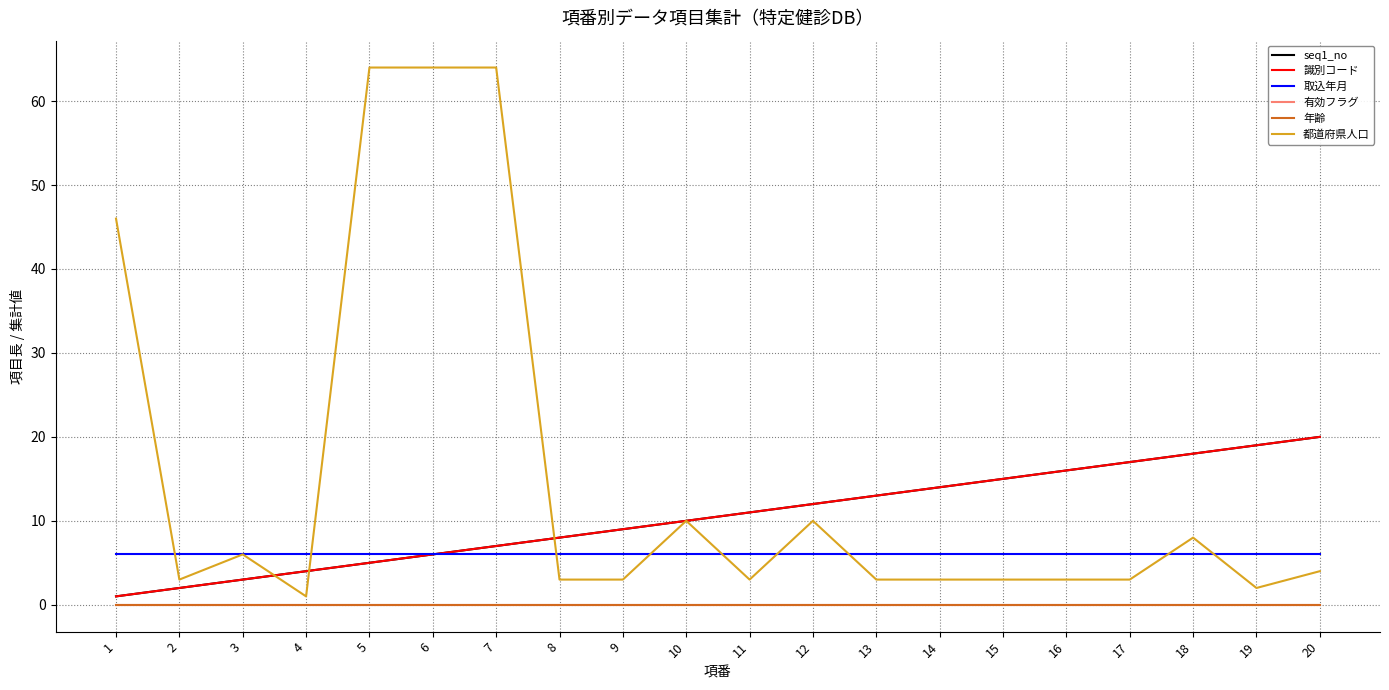

Reading right to left, list all the values displayed in this chart.

seq1_no: 20=20	19=19	18=18	17=17	16=16	15=15	14=14	13=13	12=12	11=11	10=10	9=9	8=8	7=7	6=6	5=5	4=4	3=3	2=2	1=1
識別コード: 20=20	19=19	18=18	17=17	16=16	15=15	14=14	13=13	12=12	11=11	10=10	9=9	8=8	7=7	6=6	5=5	4=4	3=3	2=2	1=1
取込年月: 20=6	19=6	18=6	17=6	16=6	15=6	14=6	13=6	12=6	11=6	10=6	9=6	8=6	7=6	6=6	5=6	4=6	3=6	2=6	1=6
有効フラグ: 20=0	19=0	18=0	17=0	16=0	15=0	14=0	13=0	12=0	11=0	10=0	9=0	8=0	7=0	6=0	5=0	4=0	3=0	2=0	1=0
年齢: 20=0	19=0	18=0	17=0	16=0	15=0	14=0	13=0	12=0	11=0	10=0	9=0	8=0	7=0	6=0	5=0	4=0	3=0	2=0	1=0
都道府県人口: 20=4	19=2	18=8	17=3	16=3	15=3	14=3	13=3	12=10	11=3	10=10	9=3	8=3	7=64	6=64	5=64	4=1	3=6	2=3	1=46